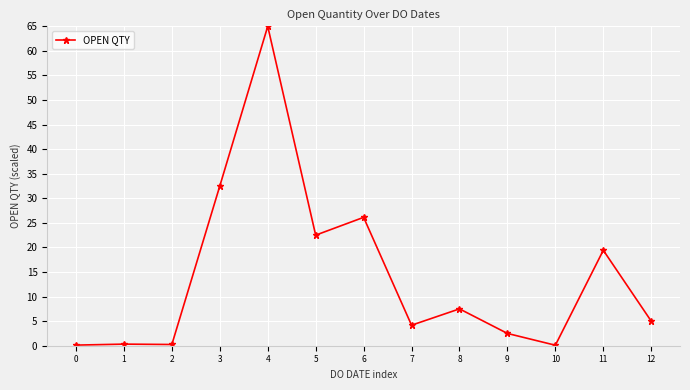

What is the greatest value displayed?

65.0